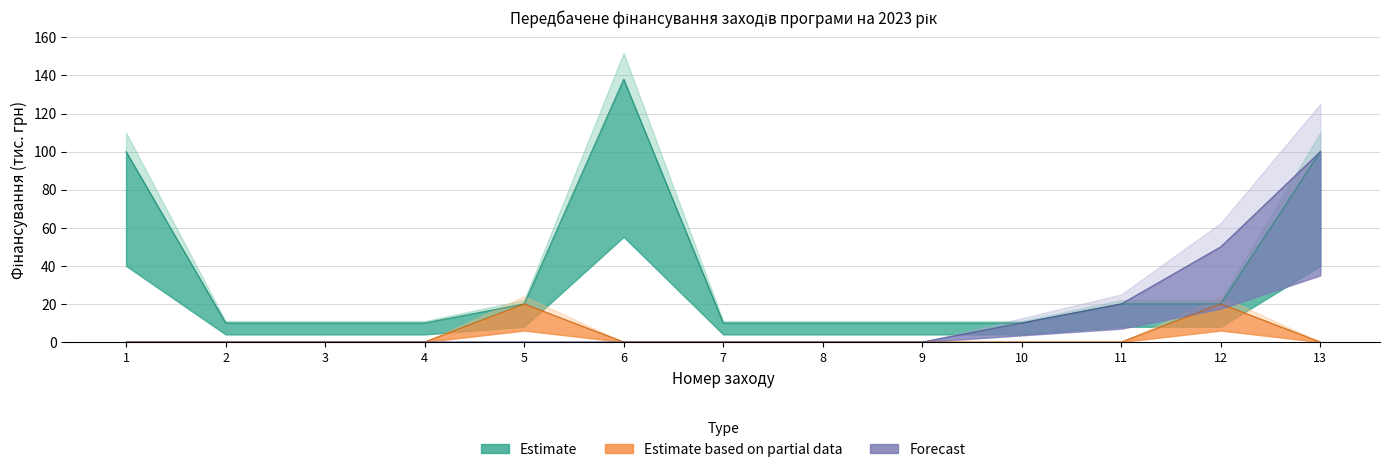

True or false: Estimate based on partial data has more than 1 points higher than both neighbors.

True